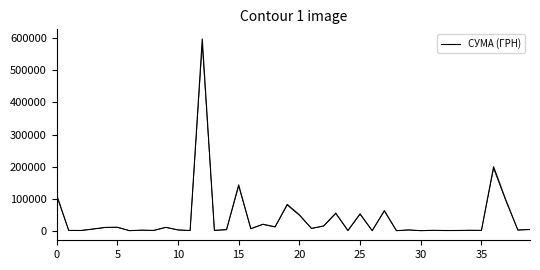

How many data points are less than 4294?

20